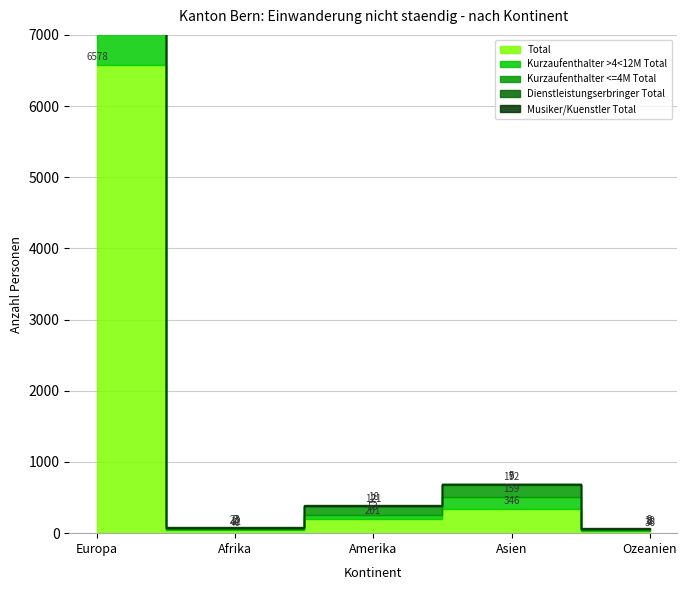

Reading left to right, list all the values displayed in this chart.

Total: Europa=6578	Afrika=40	Amerika=201	Asien=346	Ozeanien=36
Kurzaufenthalter >4<12M Total: Europa=5132	Afrika=12	Amerika=53	Asien=159	Ozeanien=8
Kurzaufenthalter <=4M Total: Europa=603	Afrika=23	Amerika=121	Asien=172	Ozeanien=19
Dienstleistungserbringer Total: Europa=628	Afrika=2	Amerika=2	Asien=9	Ozeanien=0
Musiker/Kuenstler Total: Europa=213	Afrika=3	Amerika=18	Asien=5	Ozeanien=9